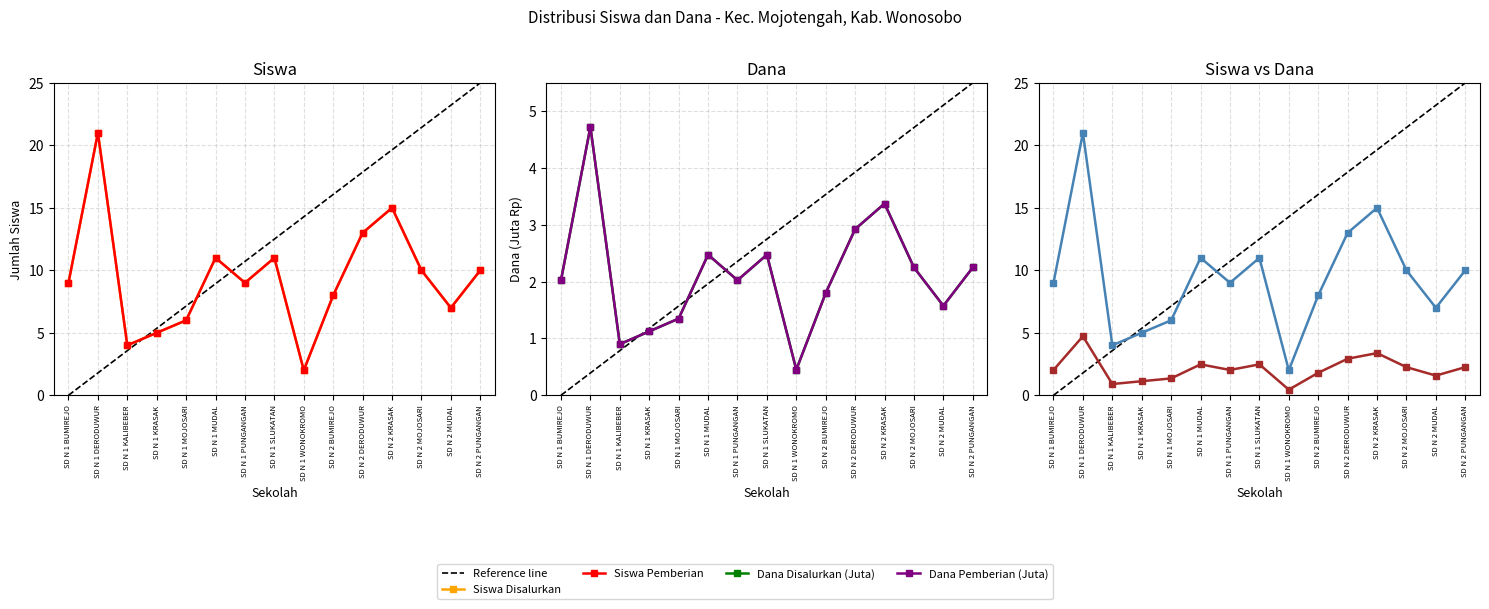

Read the Siswa Disalurkan value at SD N 1 BUMIREJO.

9.0